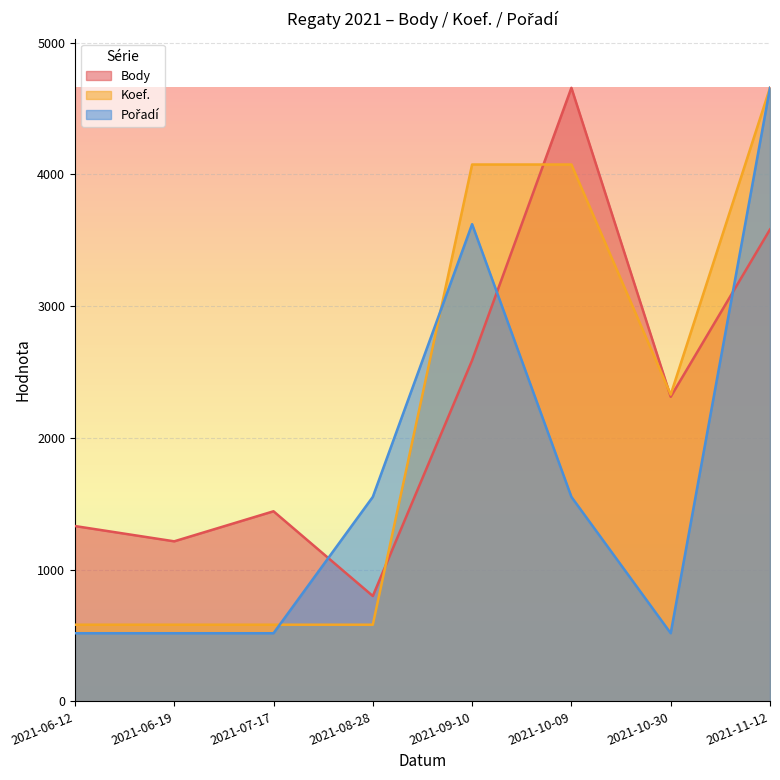

Between which two adjacent categories do Koef. and Pořadí first intersect?

2021-07-17 and 2021-08-28